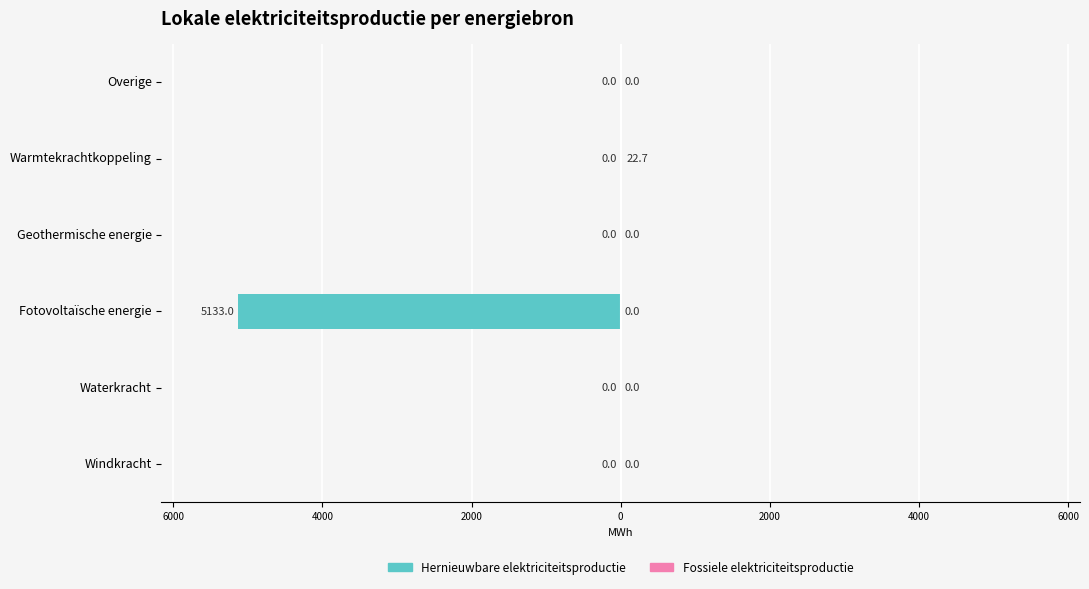

Count the number of categories in the chart.

6